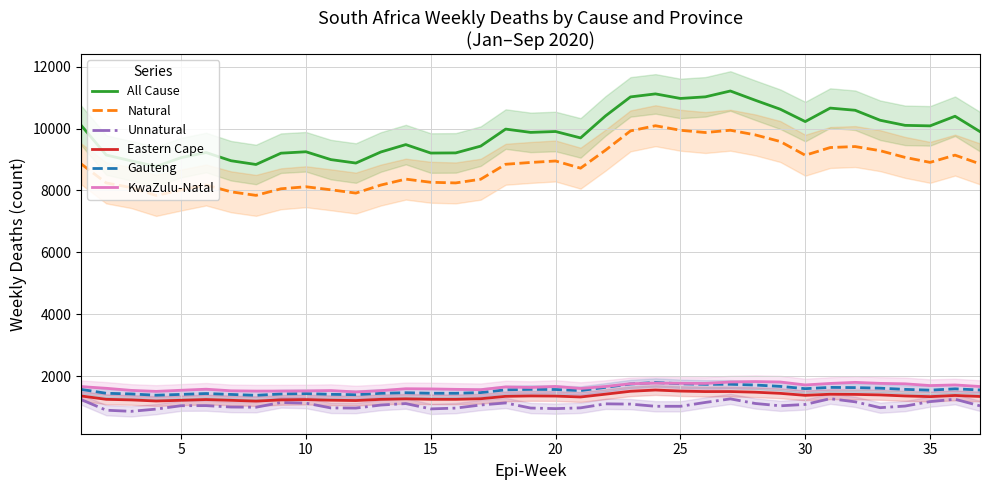

How many interior local peaks does the Eastern Cape series have?

8